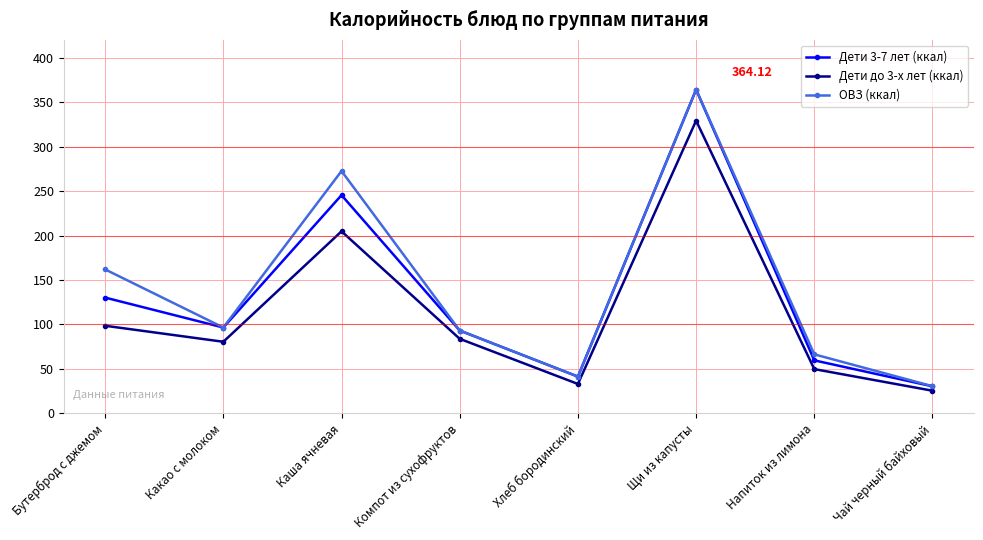

Is the value of ОВЗ (ккал) at Хлеб бородинский greater than the value of Дети 3-7 лет (ккал) at Бутерброд с джемом?

No